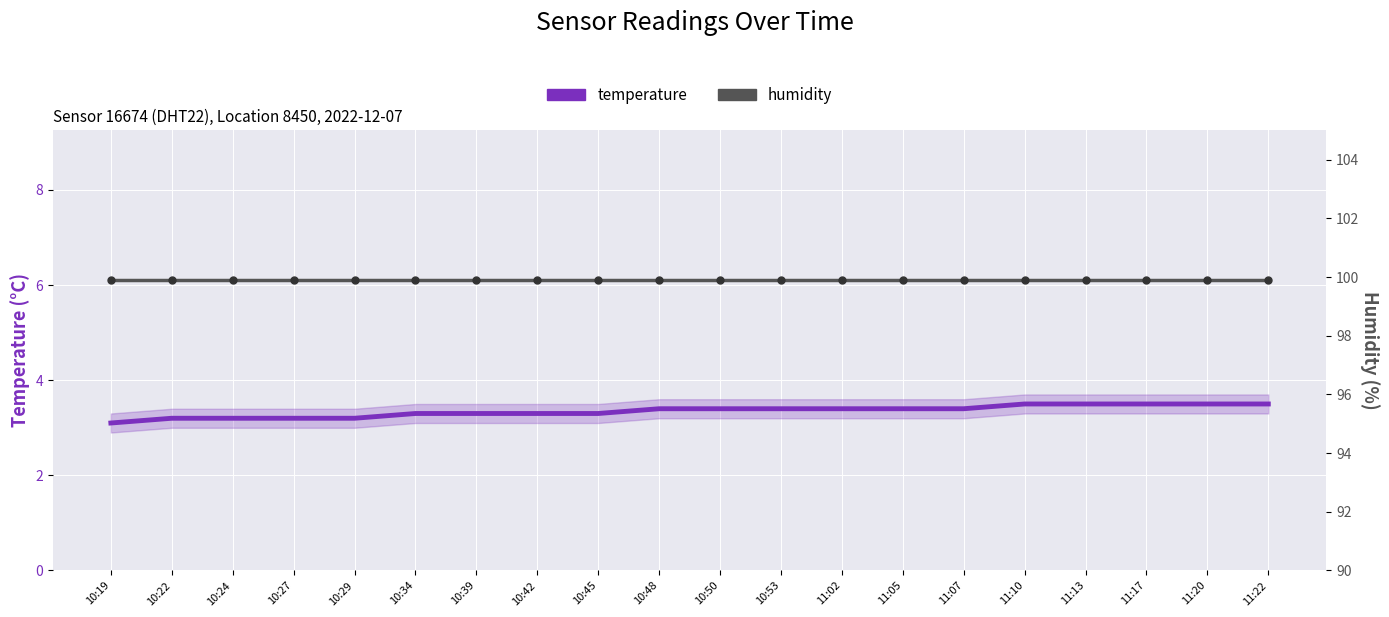

Reading right to left, what are all the values shown in this chart?

temperature: 11:22=3.5	11:20=3.5	11:17=3.5	11:13=3.5	11:10=3.5	11:07=3.4	11:05=3.4	11:02=3.4	10:53=3.4	10:50=3.4	10:48=3.4	10:45=3.3	10:42=3.3	10:39=3.3	10:34=3.3	10:29=3.2	10:27=3.2	10:24=3.2	10:22=3.2	10:19=3.1
humidity: 11:22=99.9	11:20=99.9	11:17=99.9	11:13=99.9	11:10=99.9	11:07=99.9	11:05=99.9	11:02=99.9	10:53=99.9	10:50=99.9	10:48=99.9	10:45=99.9	10:42=99.9	10:39=99.9	10:34=99.9	10:29=99.9	10:27=99.9	10:24=99.9	10:22=99.9	10:19=99.9